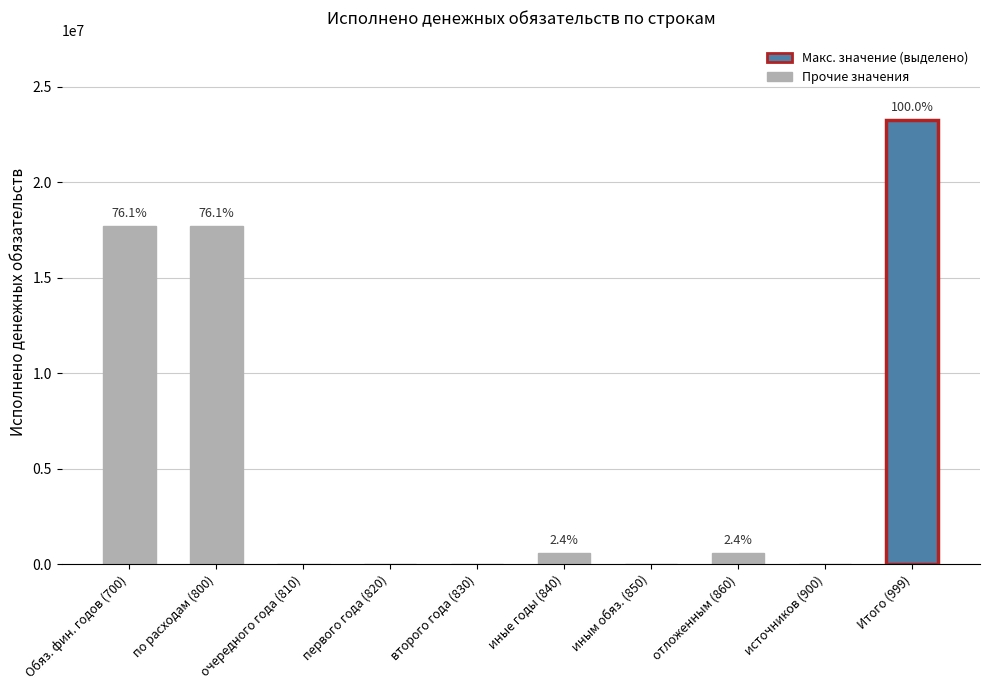

What is the sum of all values?

59738430.7